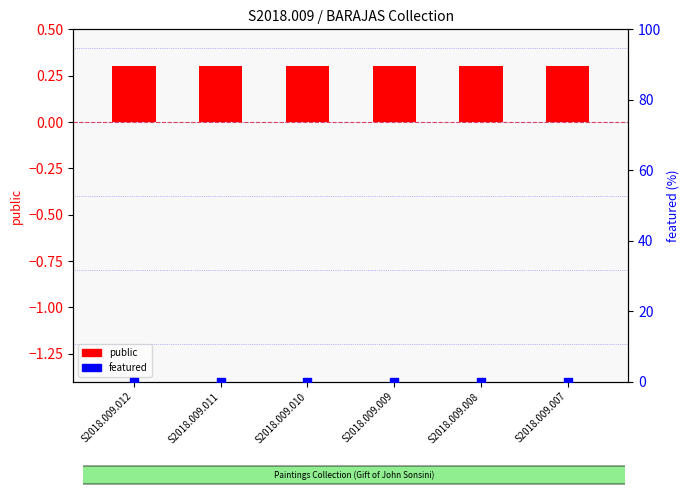

What is the total value across all series at S2018.009.007?

0.3